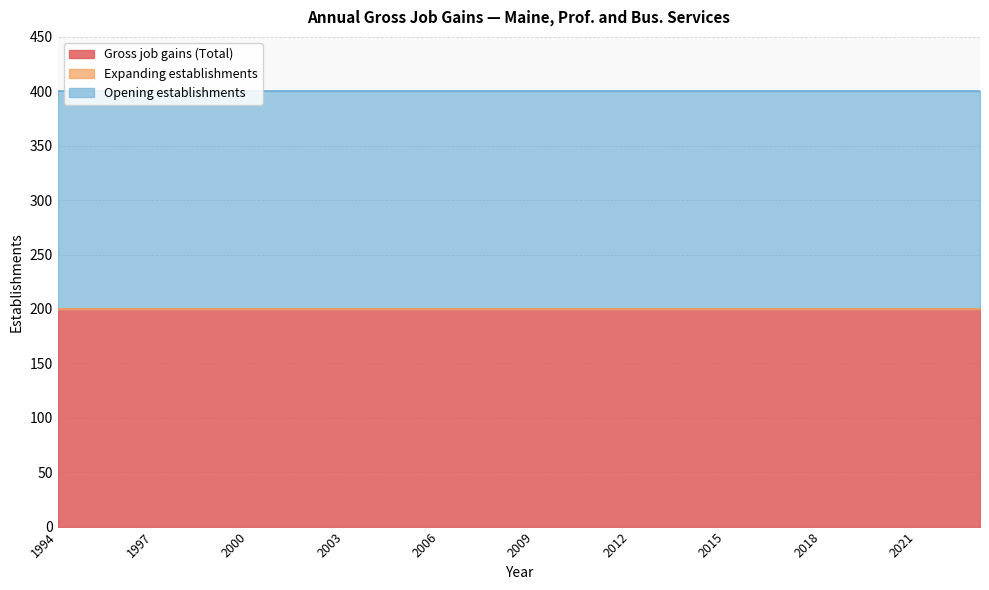

At how many categories does at least one series exceed 130?

30